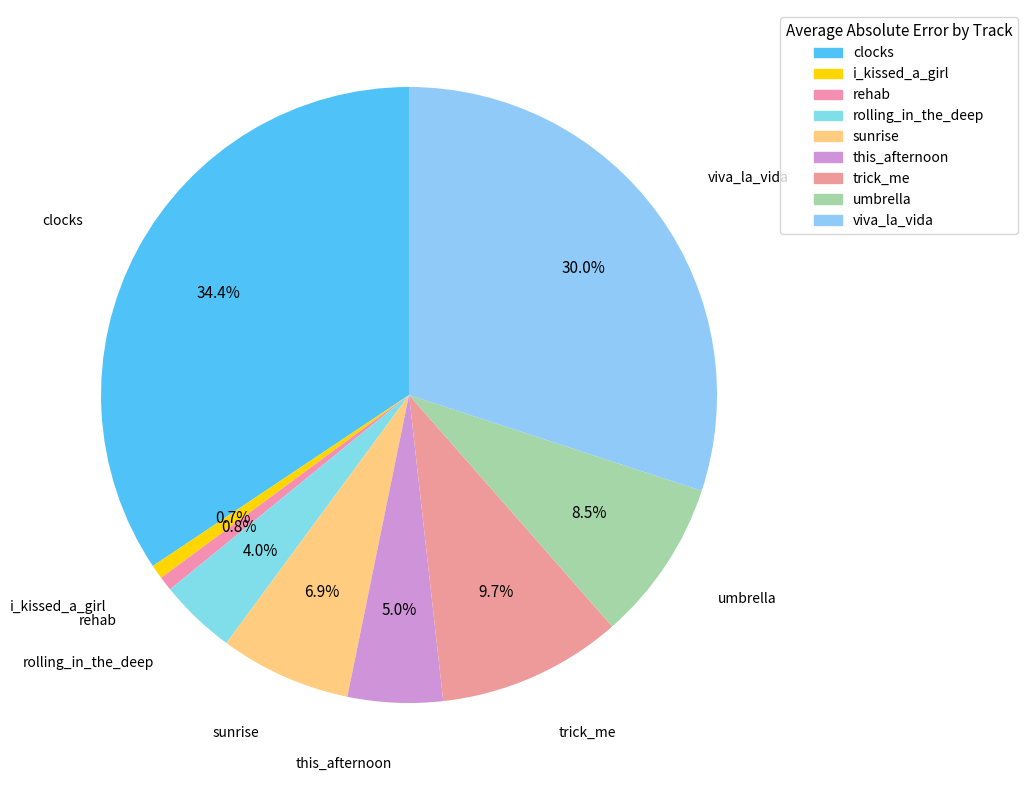

Is the sum of trick_me and rehab greater than half?

No